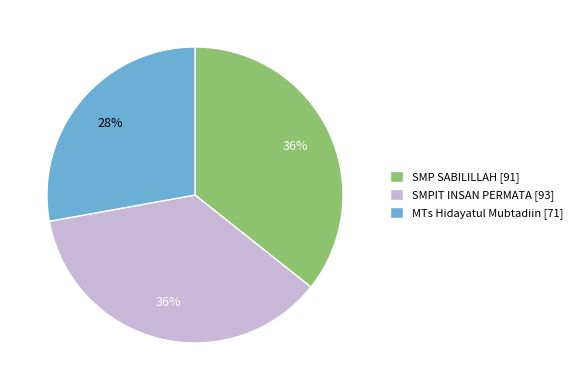

Is it true that SMP SABILILLAH [91] is 36% of the pie?

True